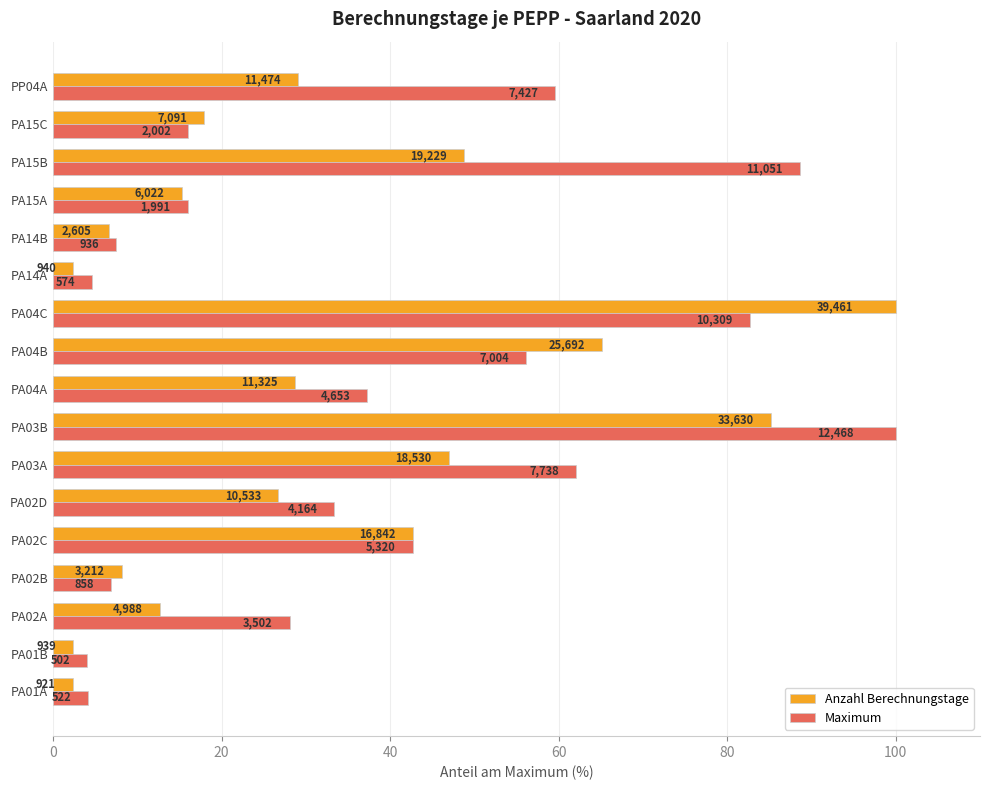

What are all the series names shown in the legend?

Anzahl Berechnungstage, Maximum